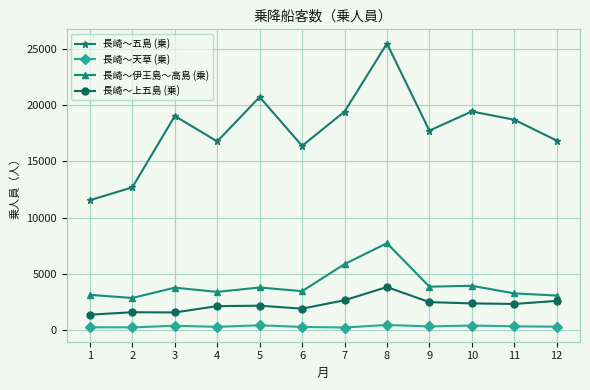

True or false: 長崎～上五島 (乗) has a value of 2330.0 at 11.

True